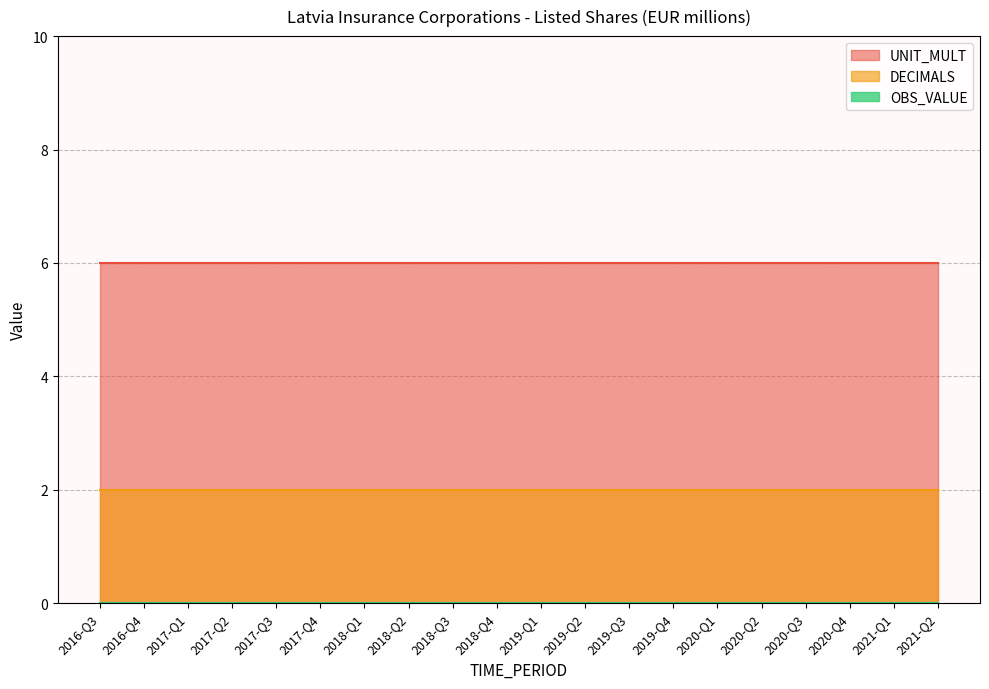

Read the UNIT_MULT value at 2020-Q1.

6